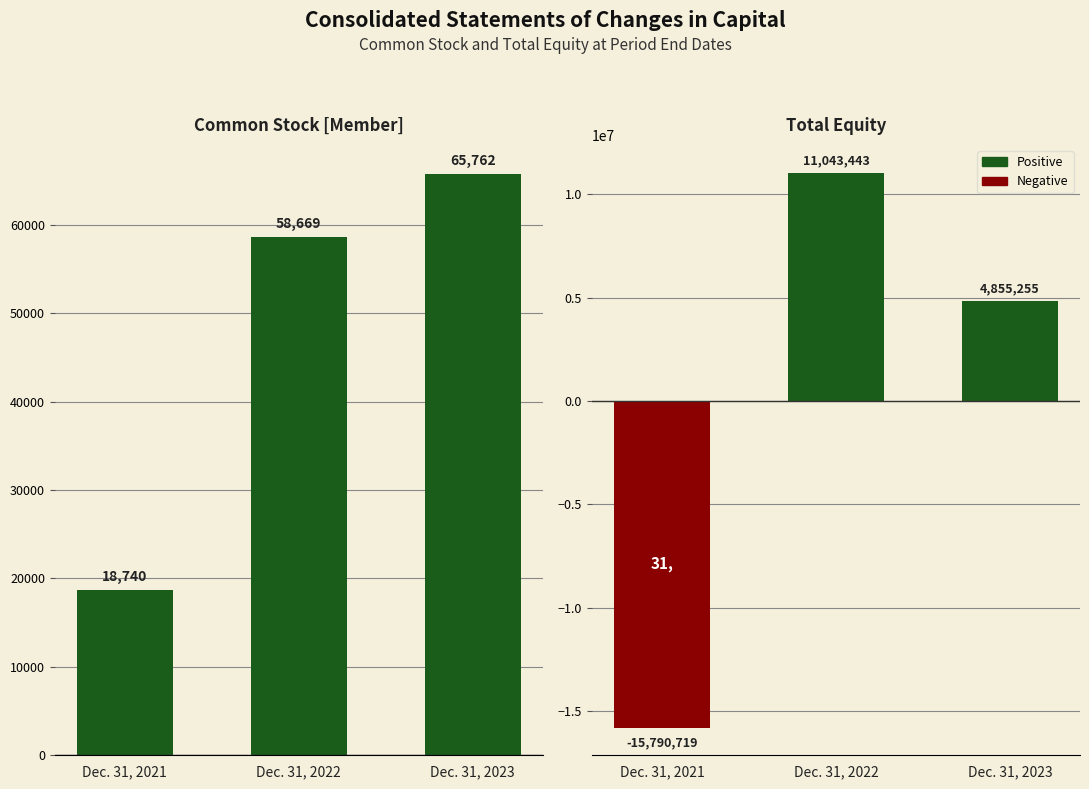

What is the approximate value of Common Stock [Member] at Dec. 31, 2023, to the nearest 100?

65800